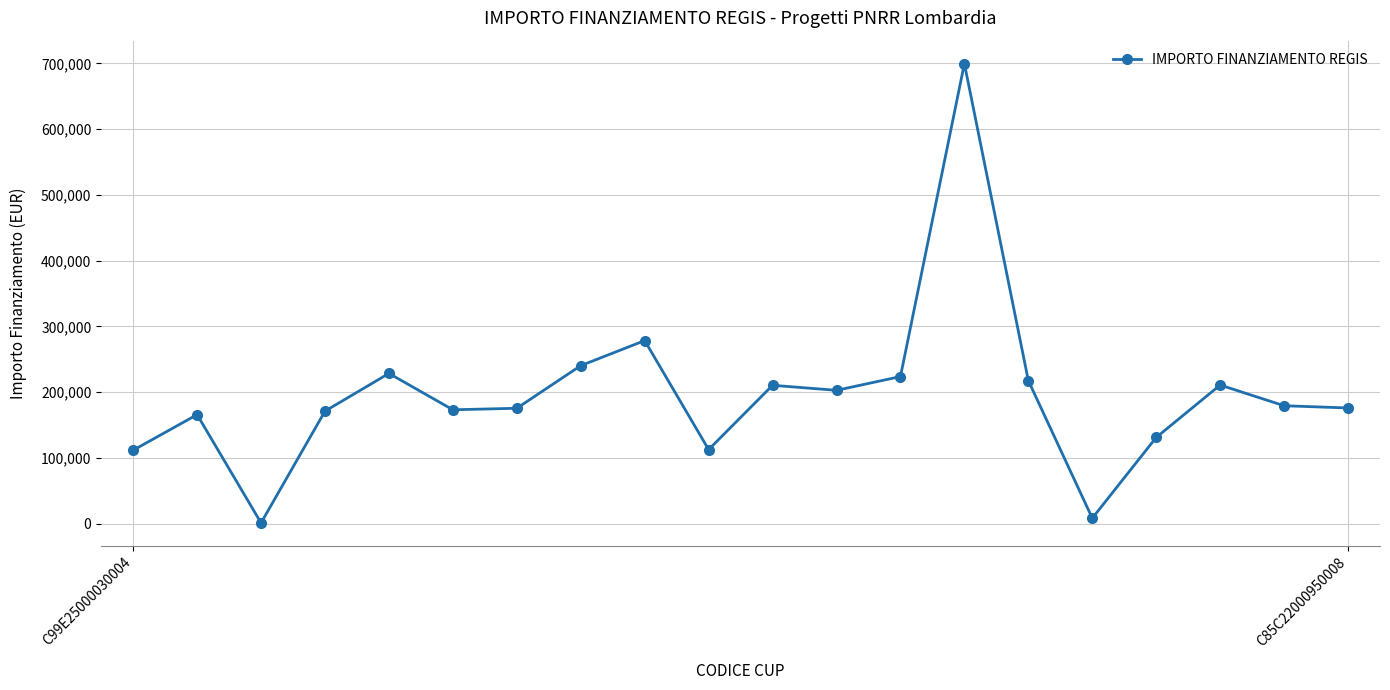

What is the average value?

195973.2